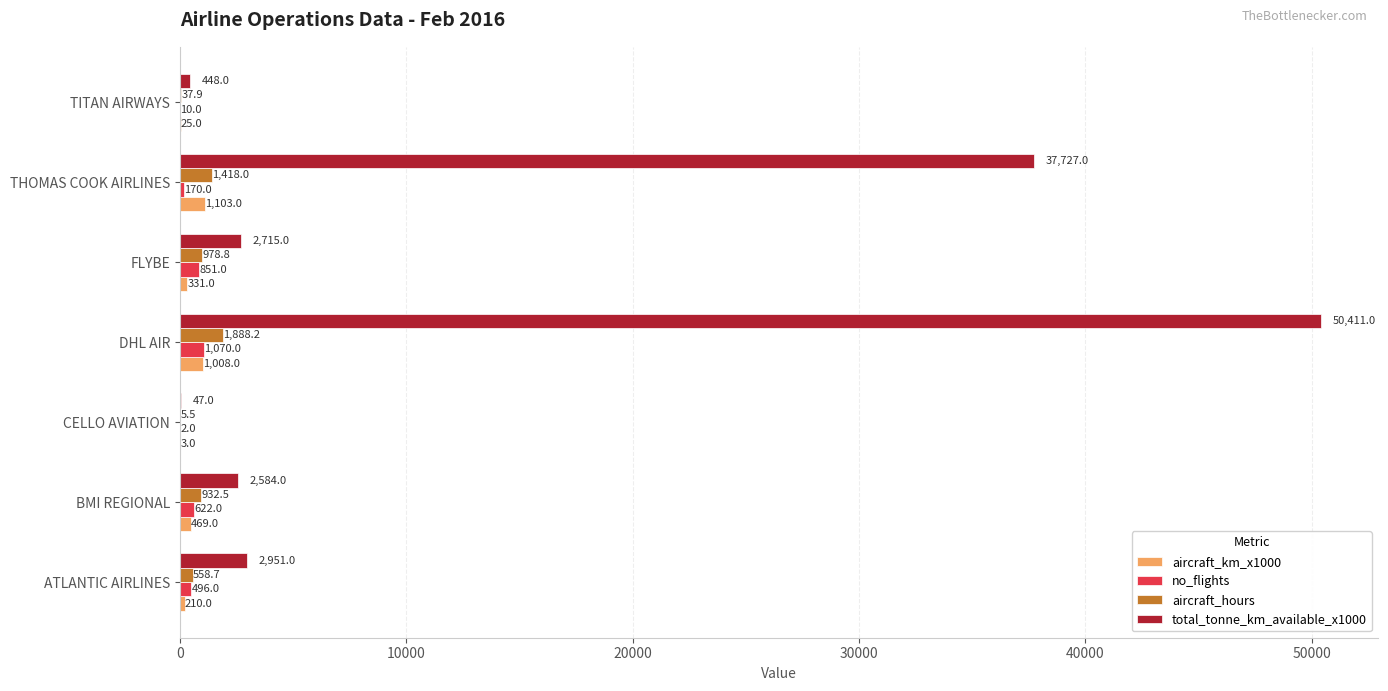

The total_tonne_km_available_x1000 series shows 50411.0 at DHL AIR. True or false?

True